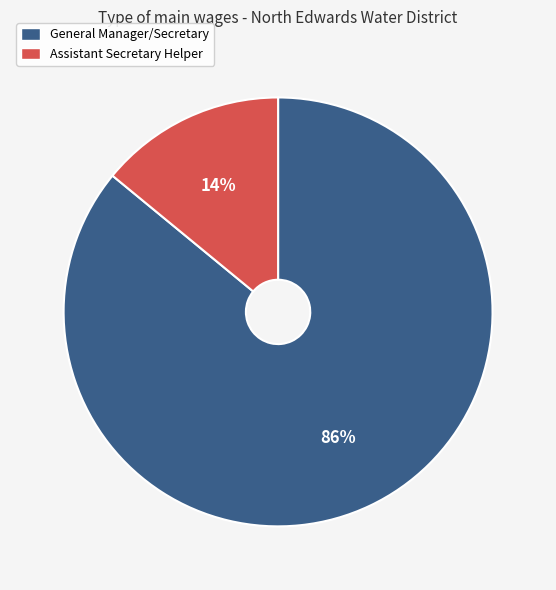

Is it true that Assistant Secretary Helper is 14% of the pie?

True